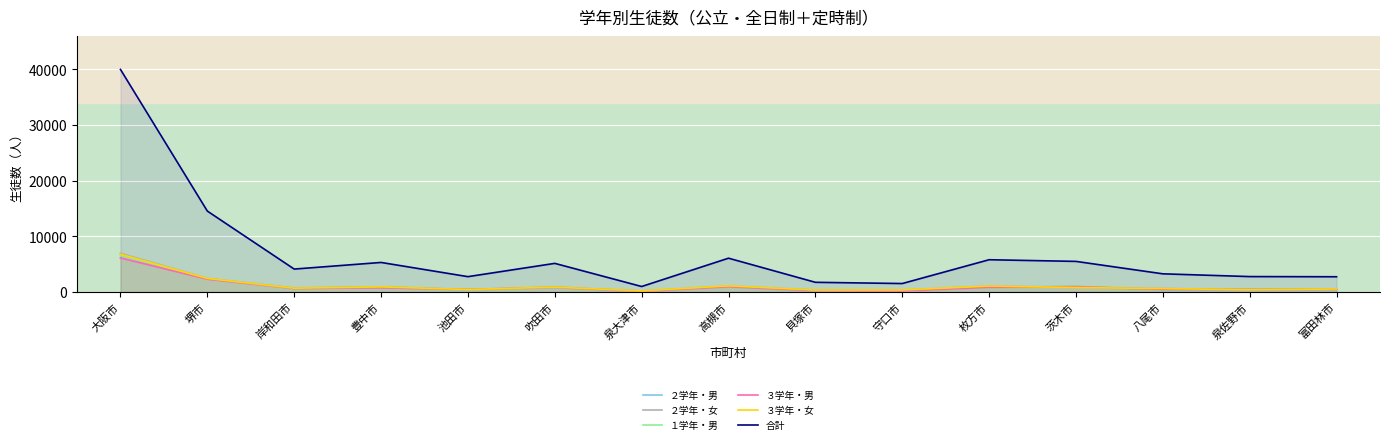

What is the difference between the ２学年・男 values at 池田市 and 枚方市?

427